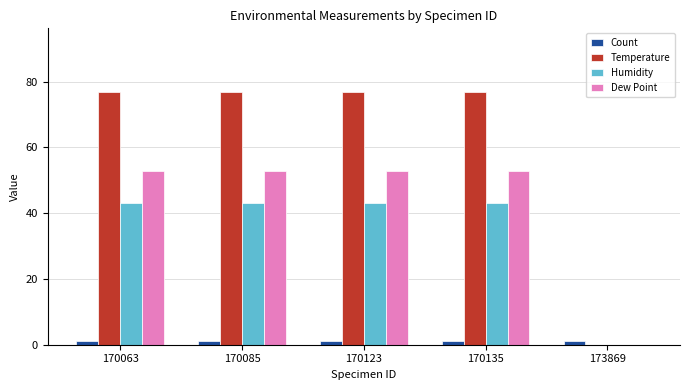

What is the maximum value for Temperature?

77